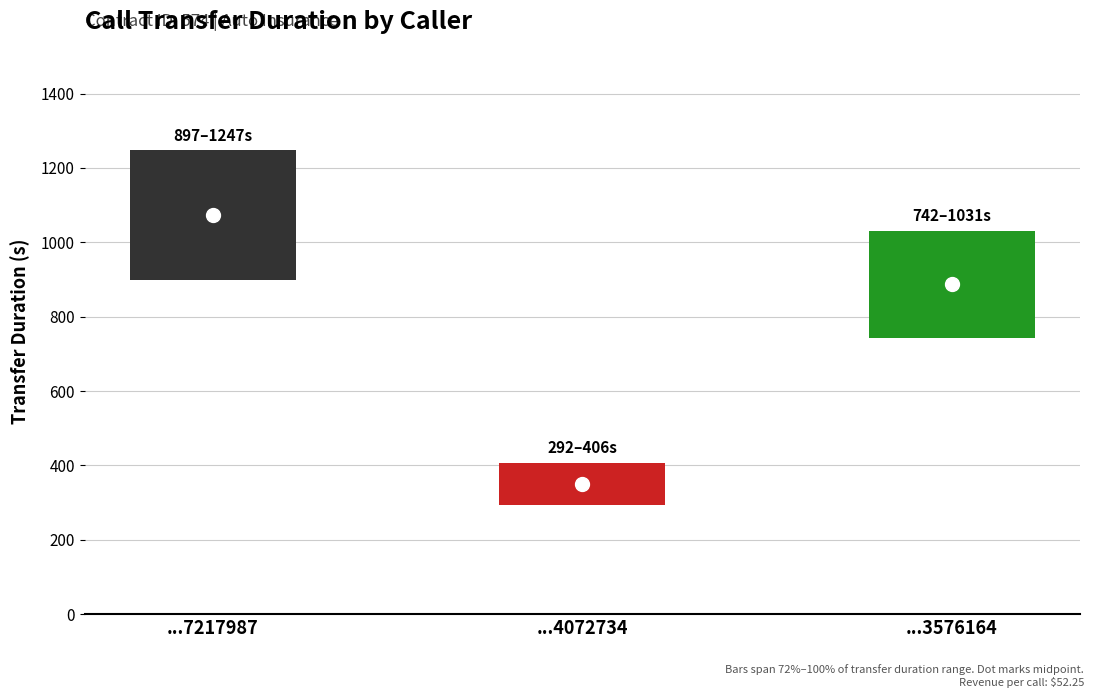

The value of revenue at 14793576164 is 29.0. True or false?

False